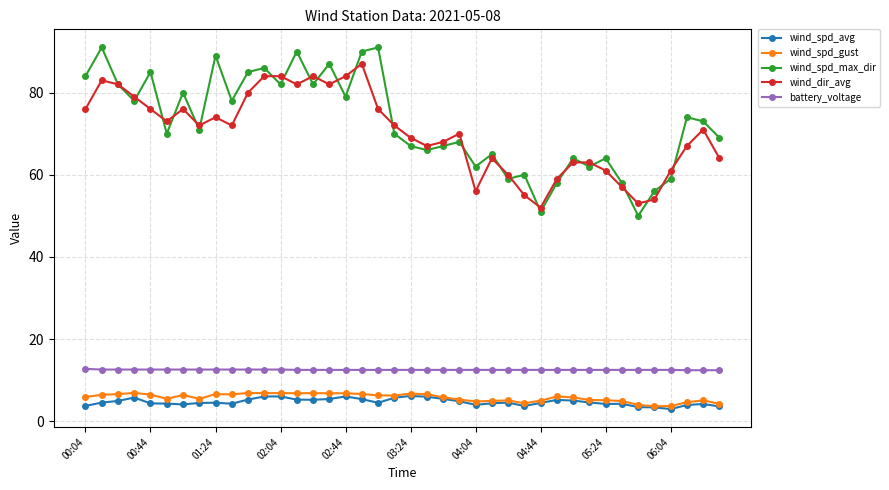

How many categories are shown in the chart?

40